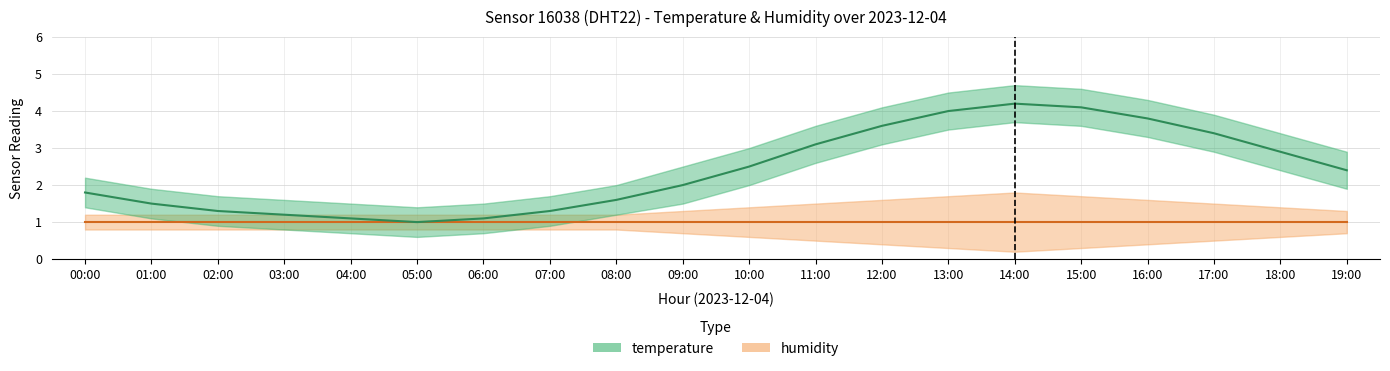

Where is the first local maximum for temperature?

14:00